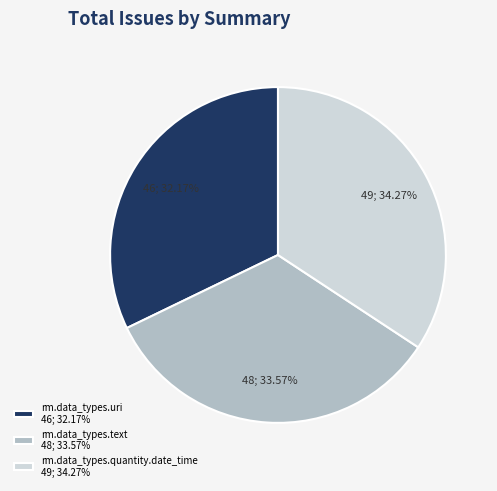

Does any single category account for the majority?

No